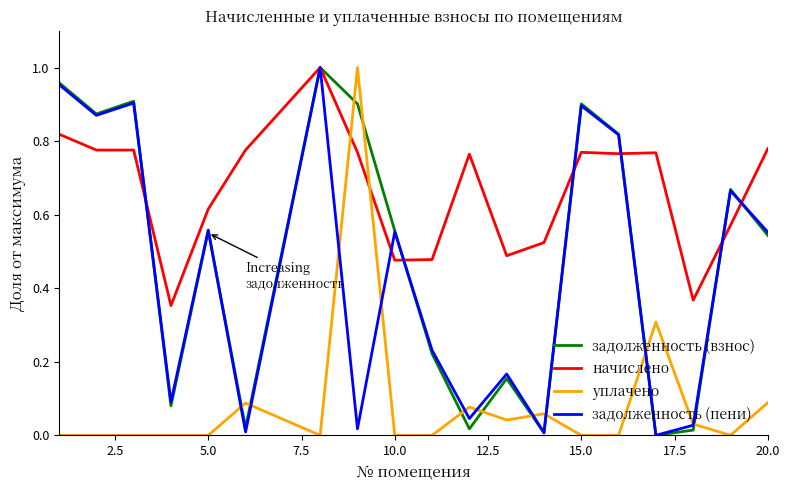

How many intersections are there between начислено and уплачено?

2